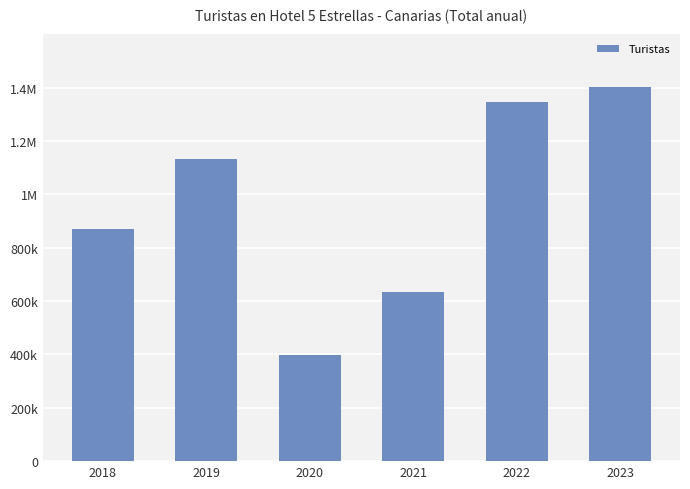

Rank the categories by value from highest to lowest.

2023, 2022, 2019, 2018, 2021, 2020